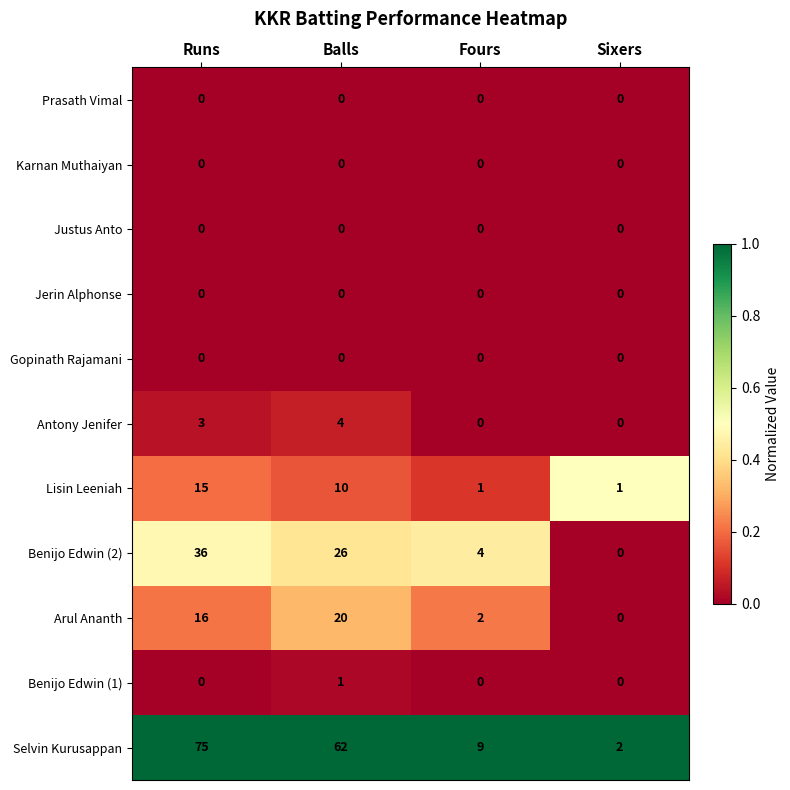

The value of Lisin Leeniah at Runs is 5. True or false?

False